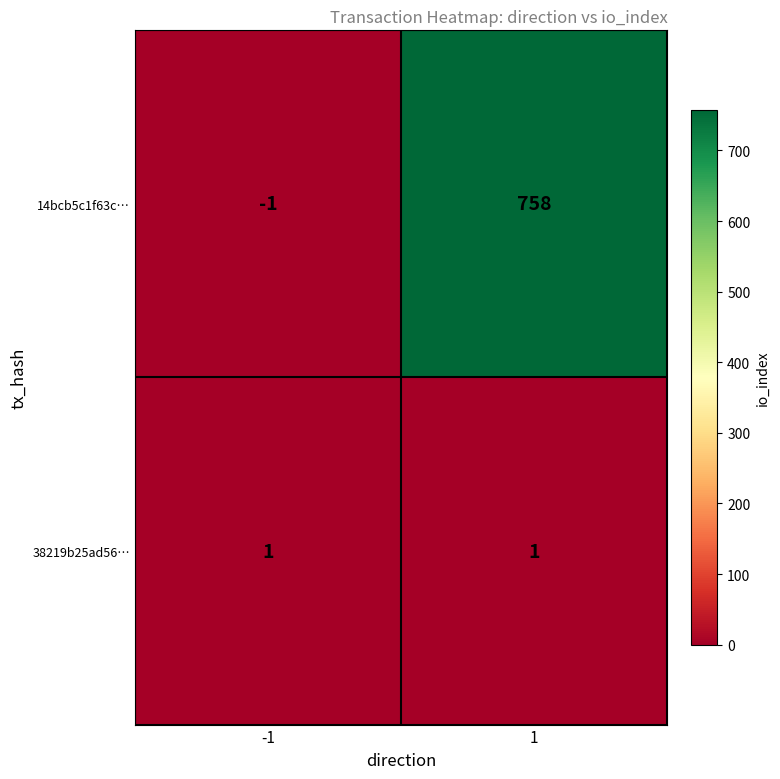

What is the greatest value displayed?

758